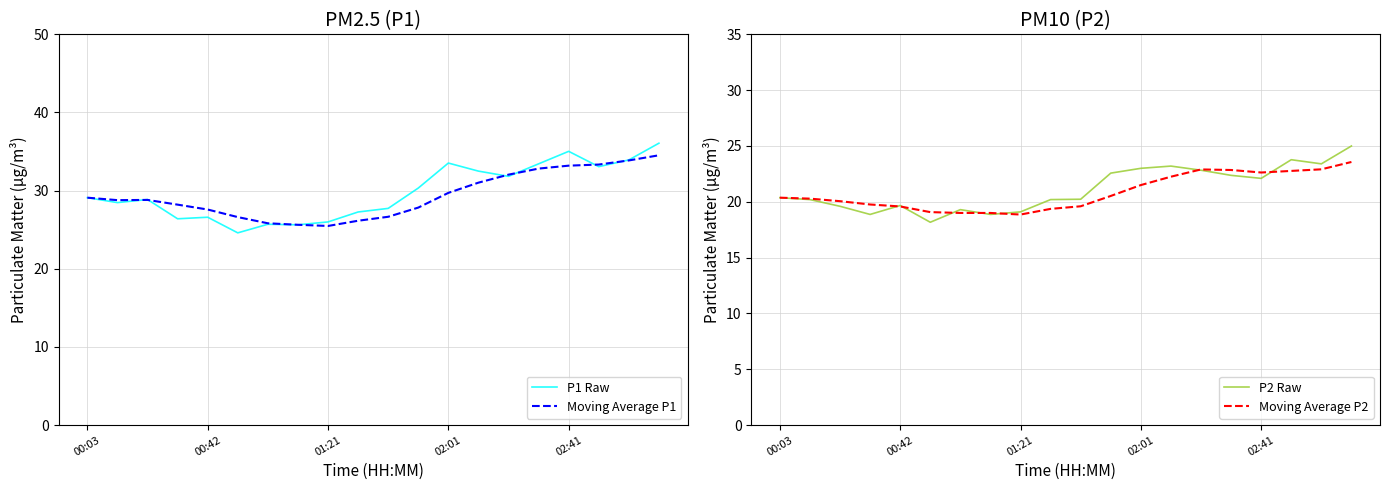

What is the minimum value for Moving Average P1?

25.5